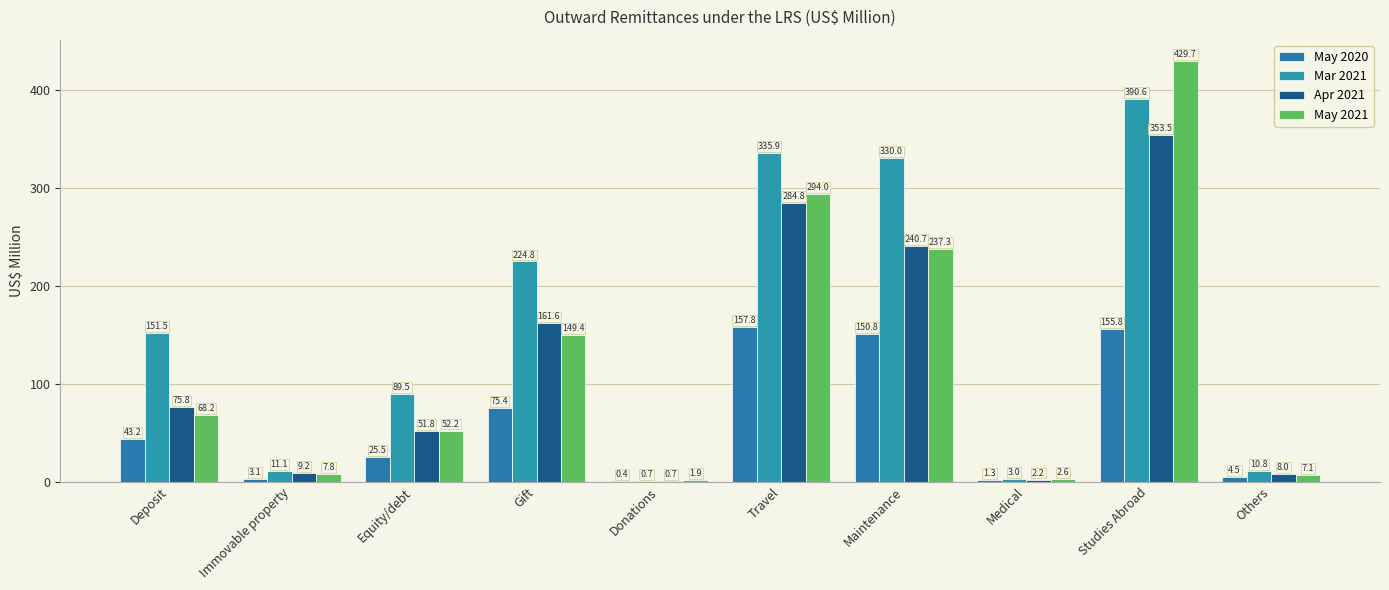

What is the smallest value displayed?

0.4